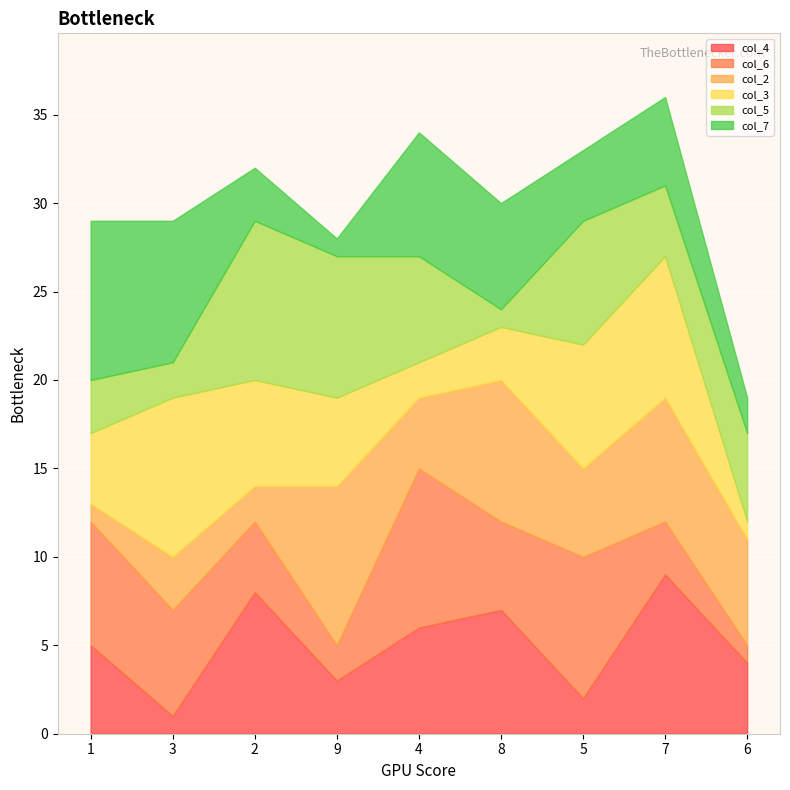

How many categories are shown in the chart?

9